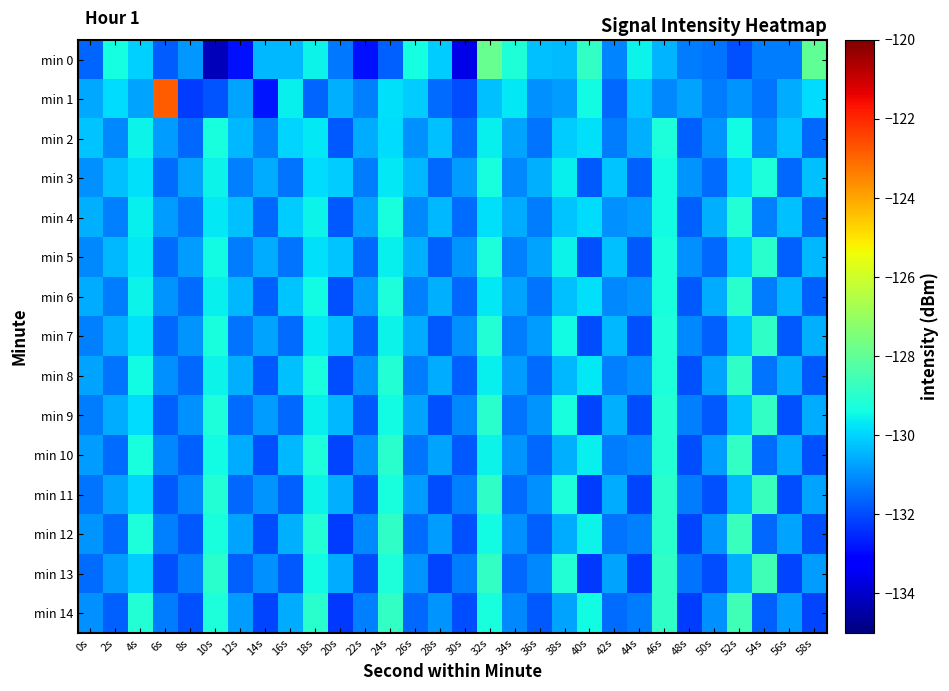

Between 14s and 58s, which is larger?

58s